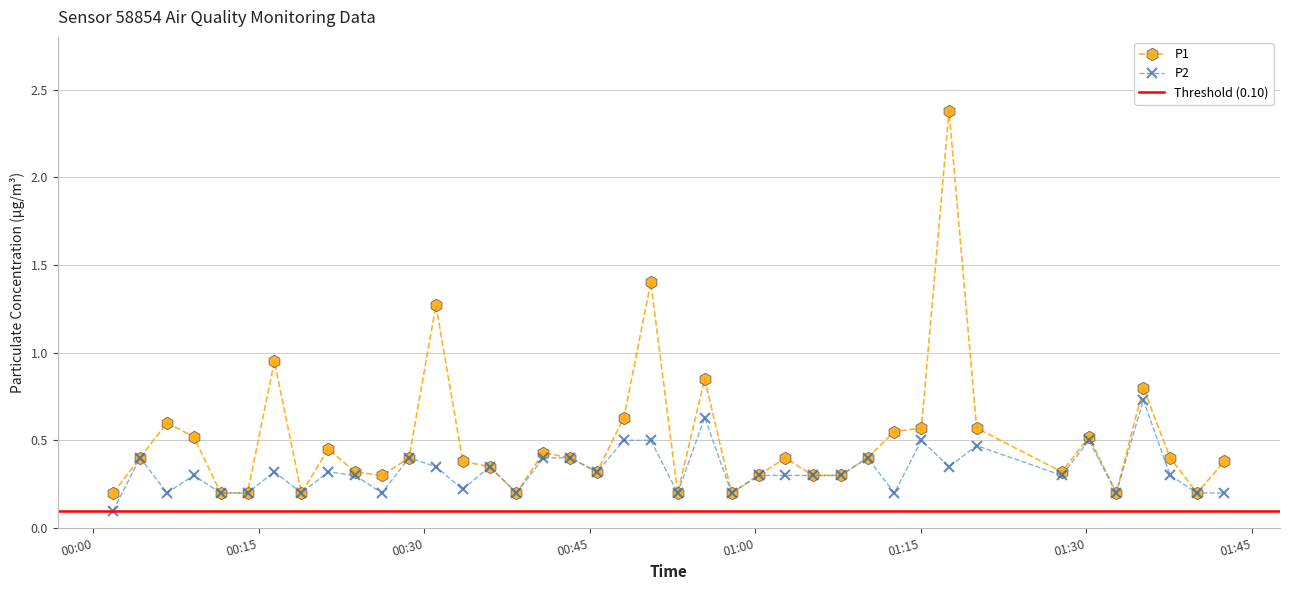

List the series in order of their overall mean, highest first.

P1, P2